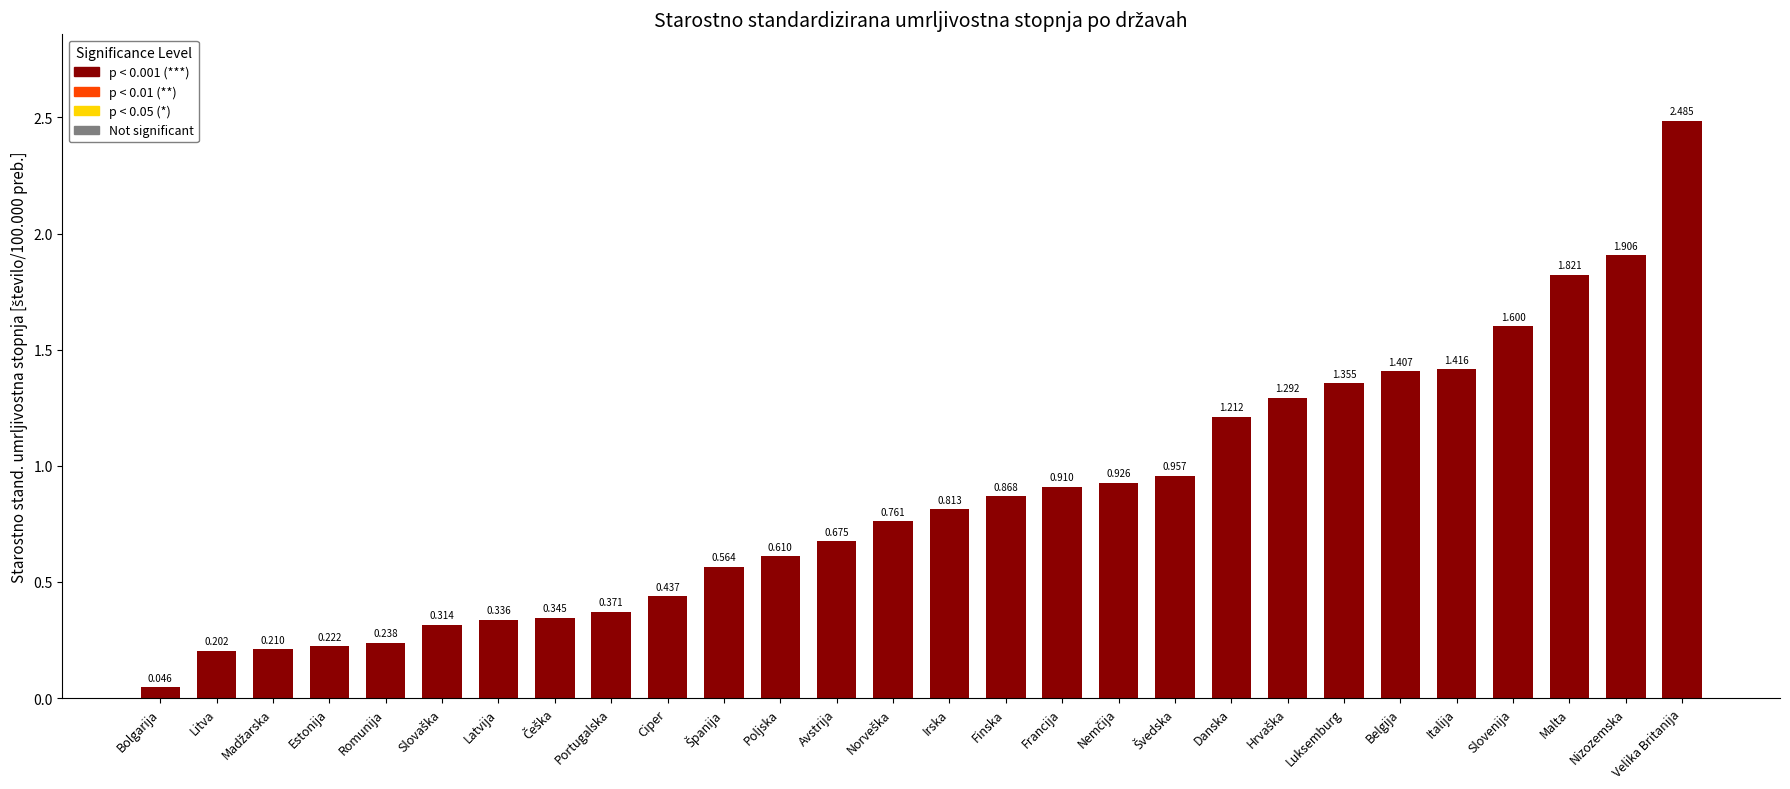

What is the label of the 12th bar from the left?

Poljska